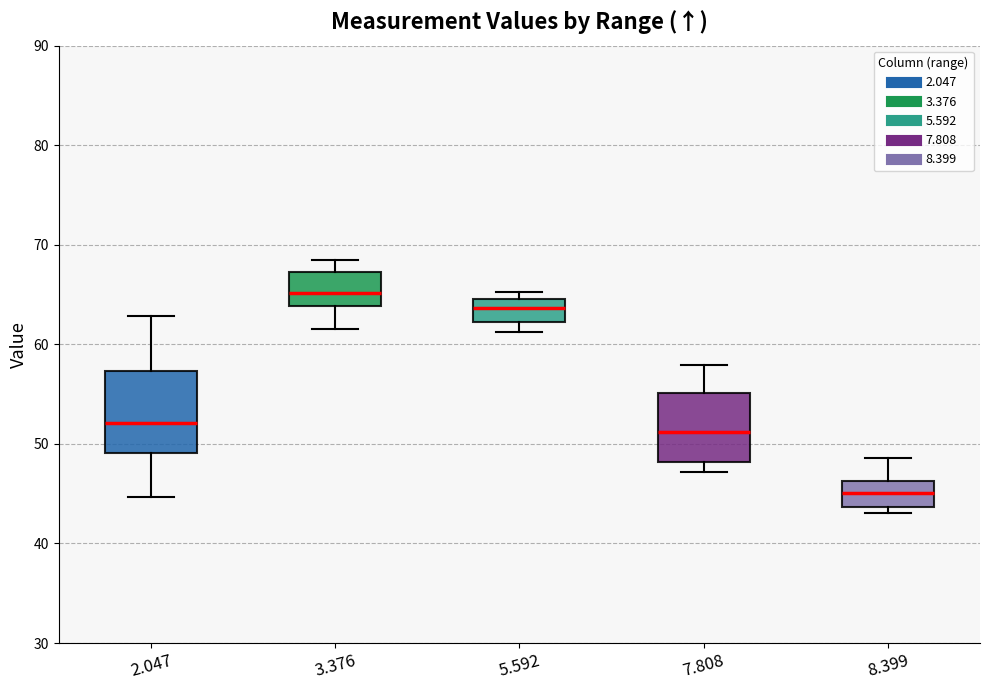

Reading left to right, read every box against the y-axis: the position of its median line, the range the box covers, and the ends of its whiskers. The values are not printed on the chart, so give them approximately, as read against the axis.

2.047: median 52, box 49 to 57, whiskers 45 to 63
3.376: median 65, box 64 to 67, whiskers 62 to 69
5.592: median 64, box 62 to 65, whiskers 61 to 65 (just above the box's upper edge)
7.808: median 51, box 48 to 55, whiskers 47 to 58
8.399: median 45, box 44 to 46, whiskers 43 to 49